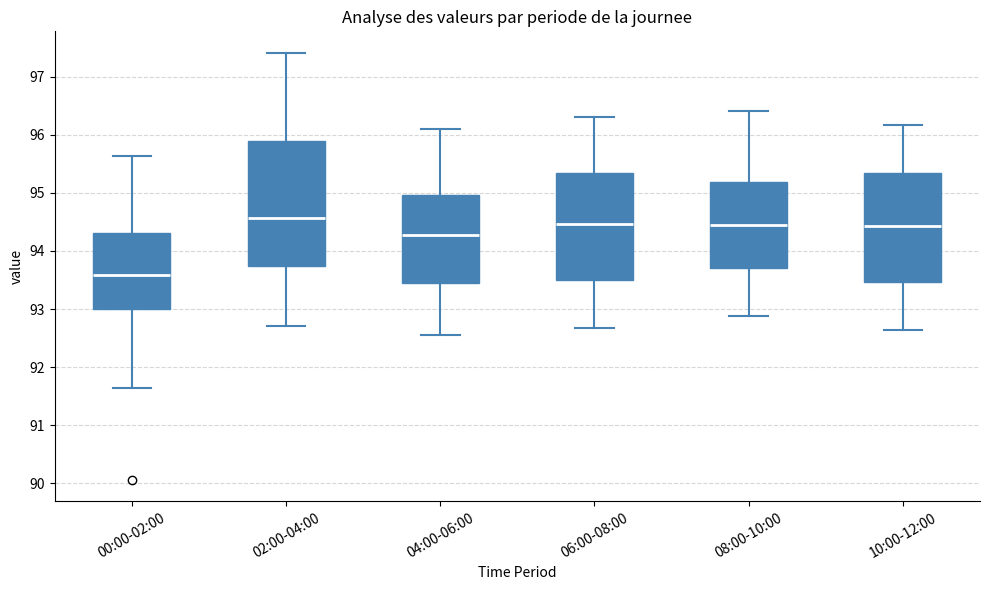

Where does the upper whisker of the box for 02:00-04:00 end on the y-axis? The values are not printed on the chart, so give them approximately, as read against the axis.

97.4